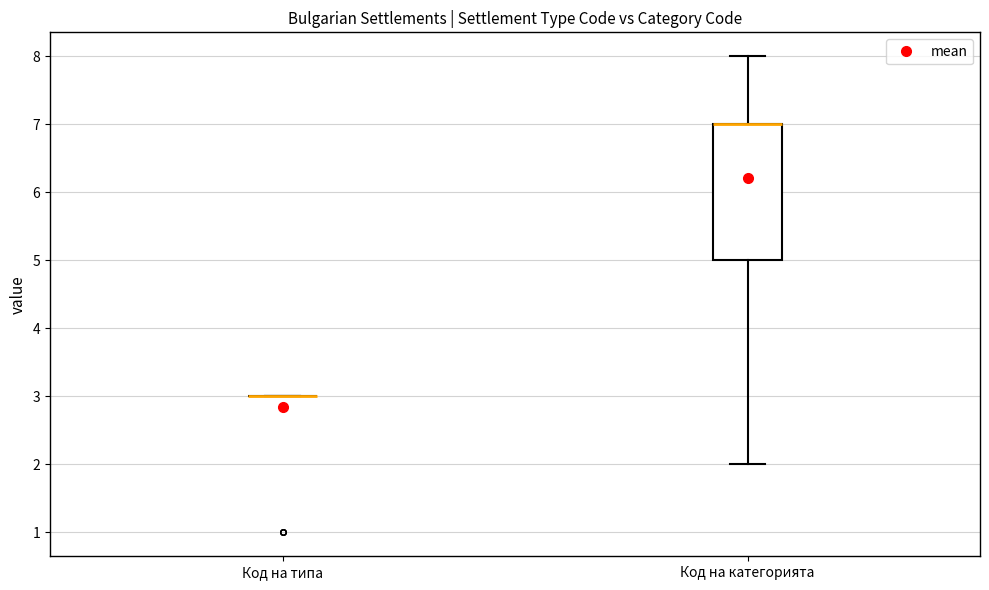

Comparing the boxes themselves (not the whiskers), which one is the tallest?

Код на категорията